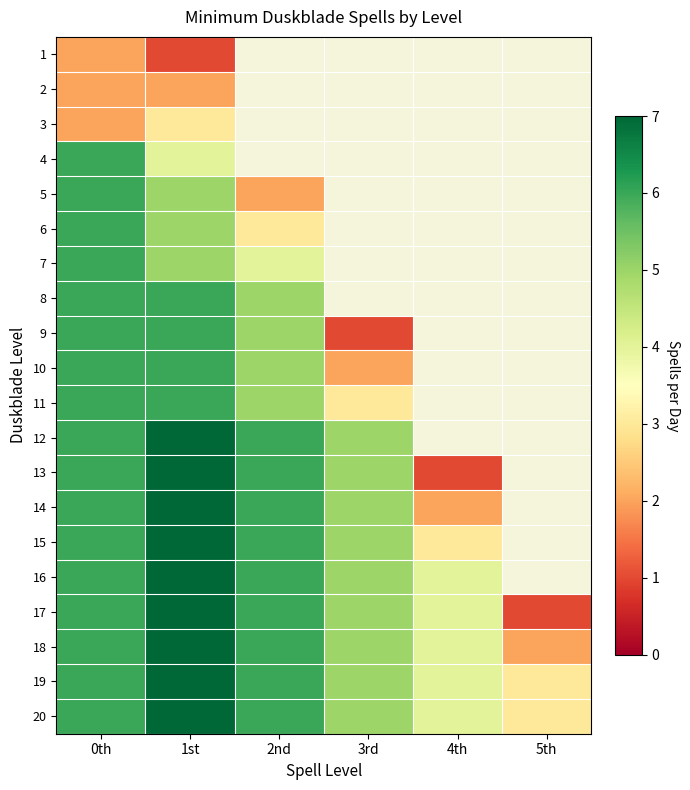

At which label is 2 closest to 2?

0th